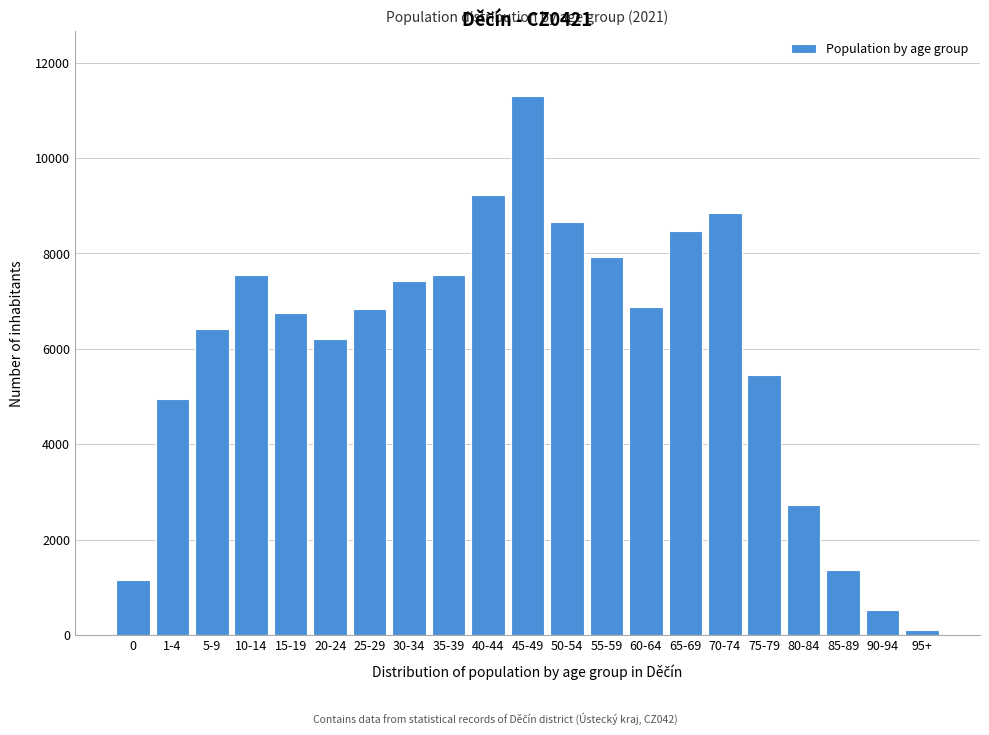

What is the label of the 8th bar from the left?

30-34